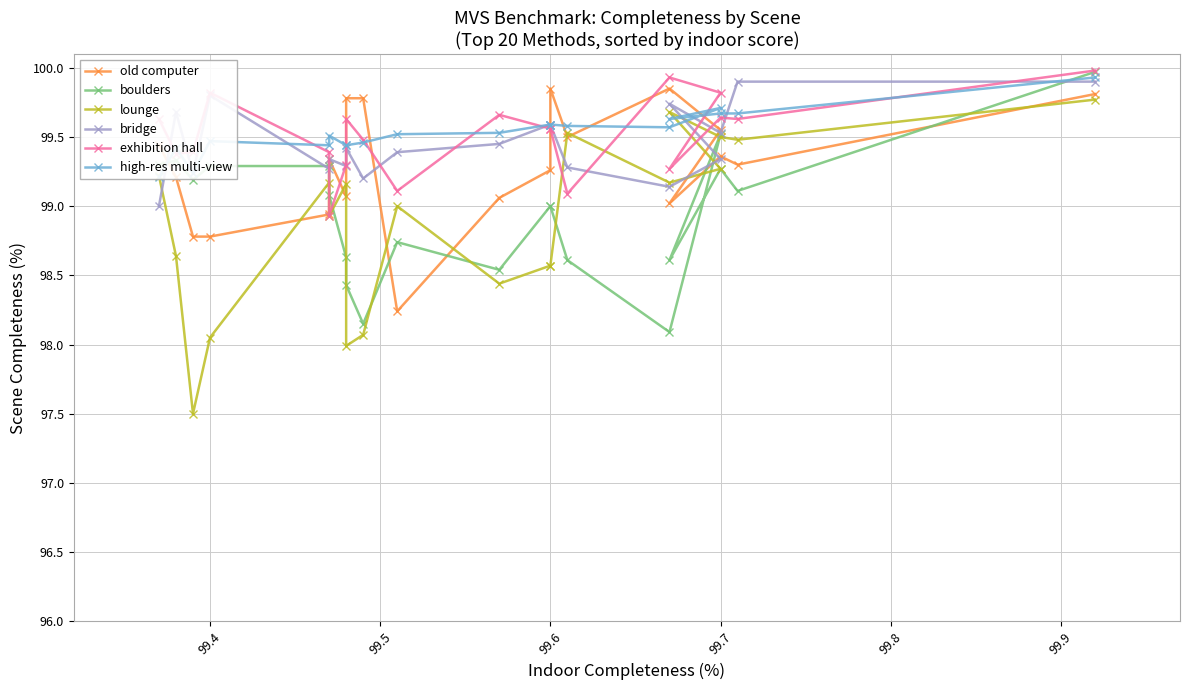

What is the difference between the maximum and minimum values in the lounge series?

2.3